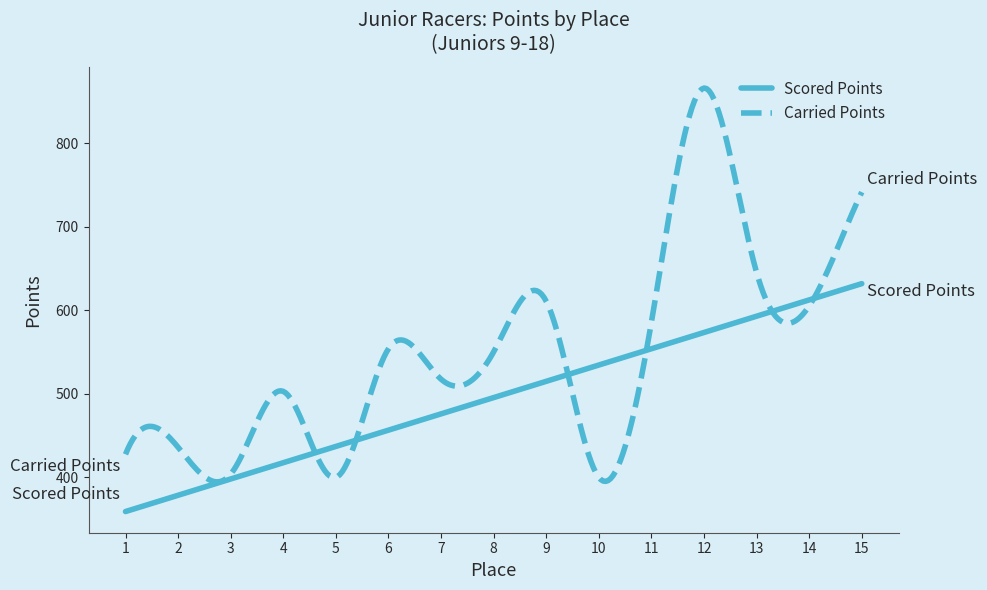

Which series has the largest range (max minus min)?

Carried Points